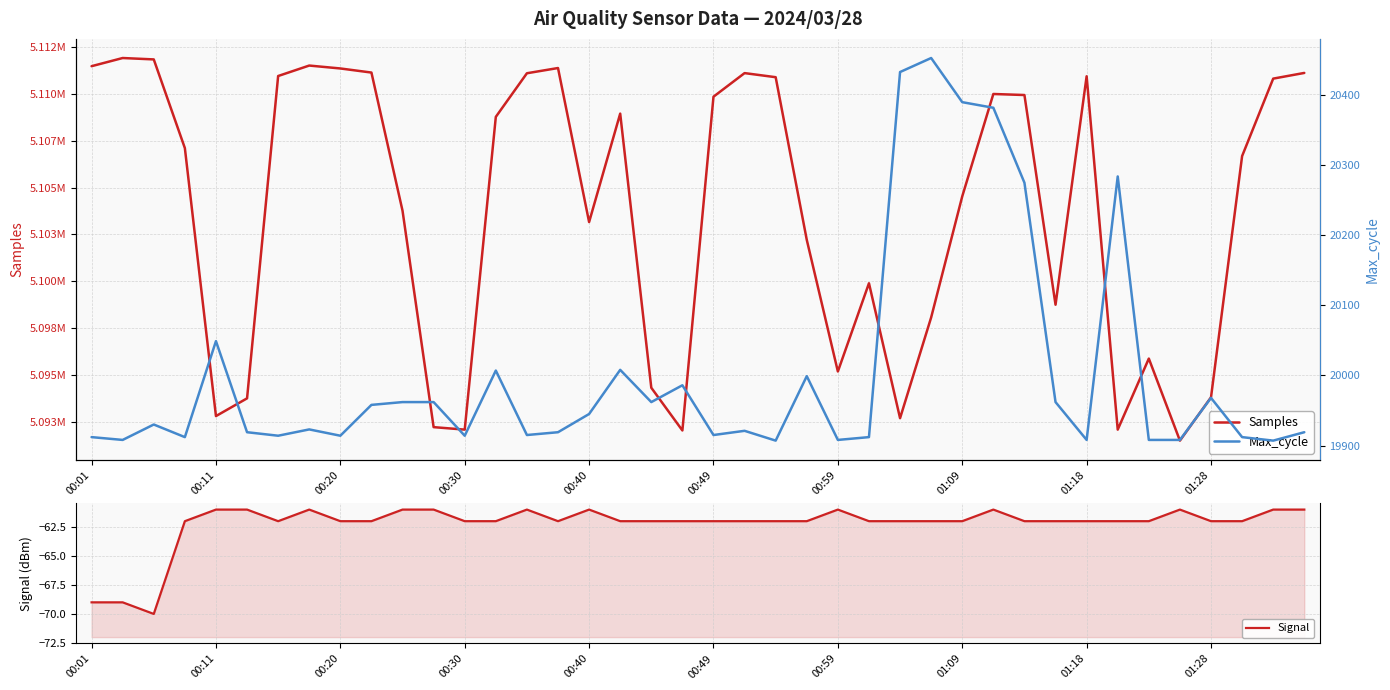

How many lines are shown in the chart?

3